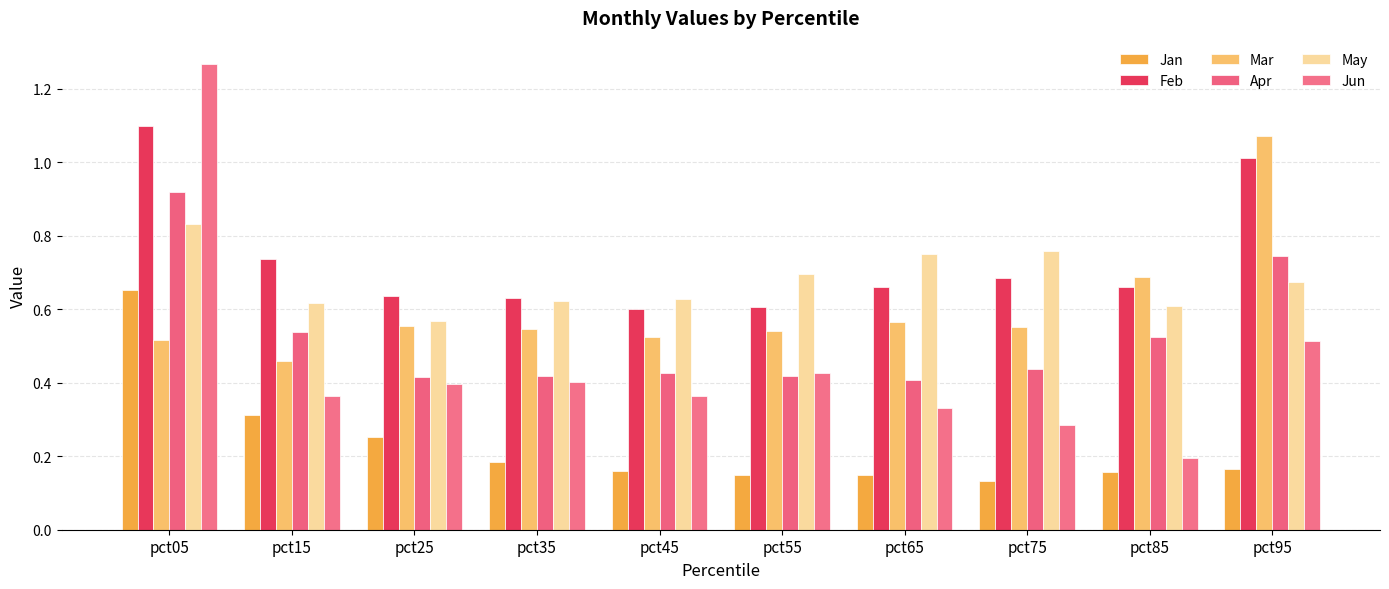

Count the May values in the range 0 to 1.

10